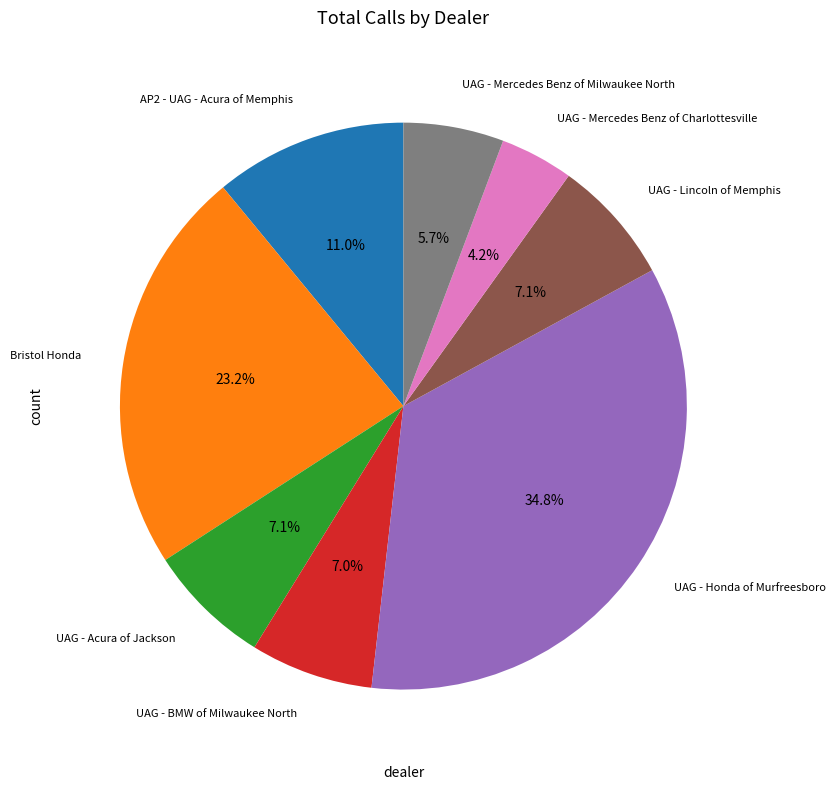

True or false: UAG - Mercedes Benz of Milwaukee North accounts for 1% of the total.

False